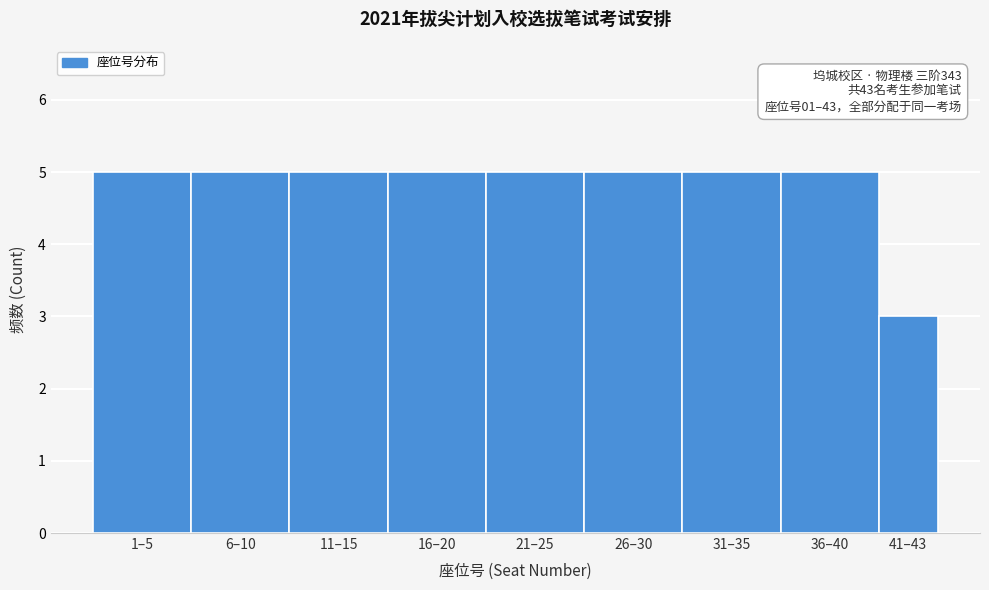

Reading left to right, transcribe all the data shown in this chart.

1–5=5	6–10=5	11–15=5	16–20=5	21–25=5	26–30=5	31–35=5	36–40=5	41–43=3